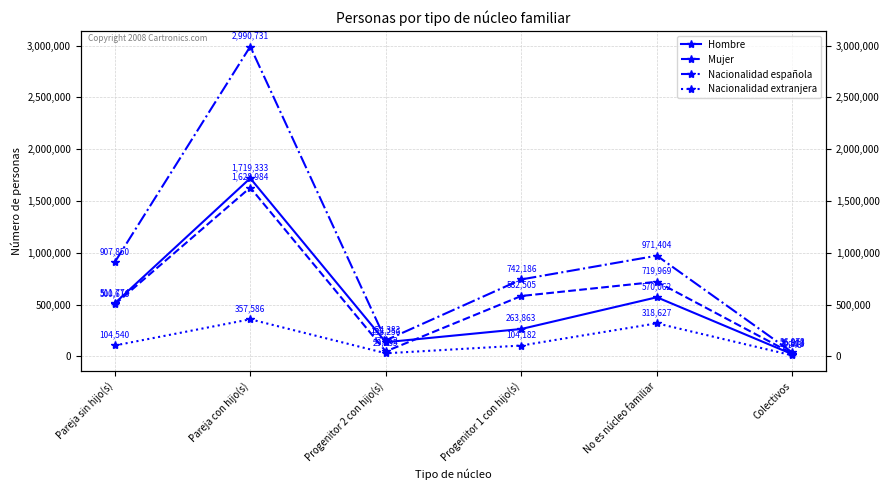

The Mujer series shows 879031 at Pareja sin hijo(s). True or false?

False